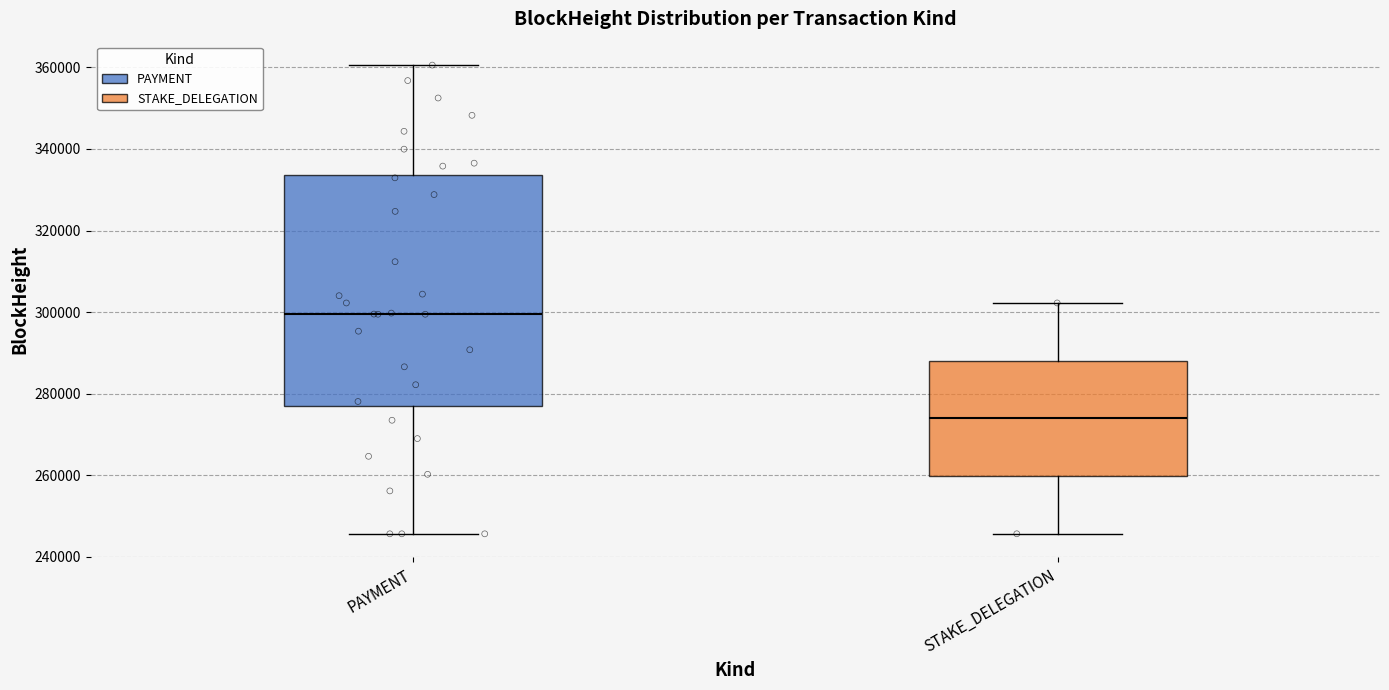

Reading left to right, transcribe this box plot: for each box, give where its median line is, the range the box spans, and where its two whiskers end, as read against the y-axis. The values are not printed on the chart, so give them approximately, as read against the axis.

PAYMENT: median 300000, box 276000 to 334000, whiskers 246000 to 360000
STAKE_DELEGATION: median 274000, box 260000 to 288000, whiskers 246000 to 302000